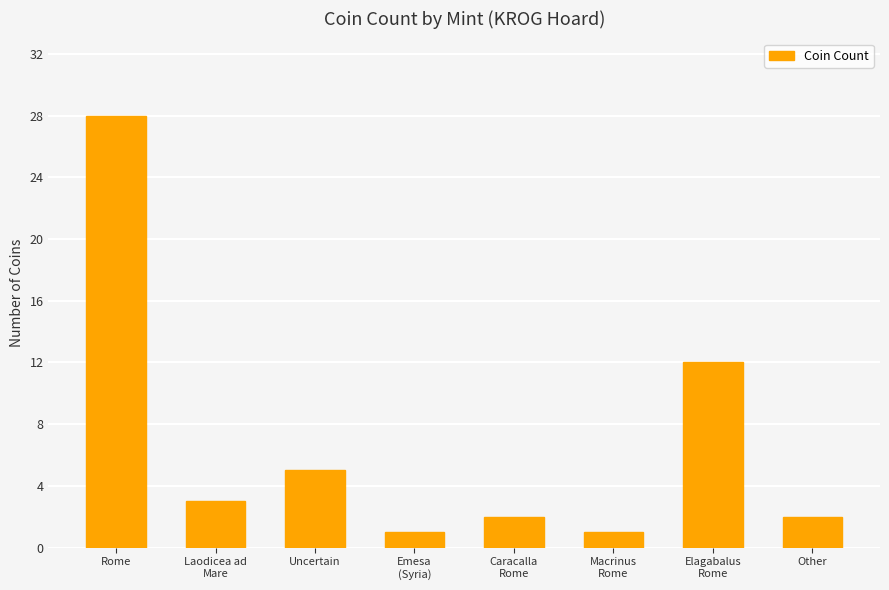

Which has a higher value, Macrinus
Rome or Other?

Other